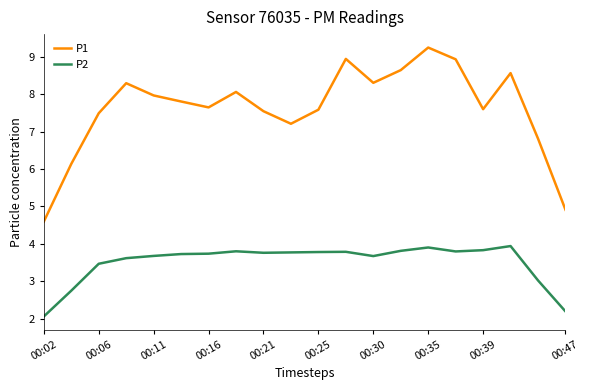

List the series in order of their overall mean, highest first.

P1, P2